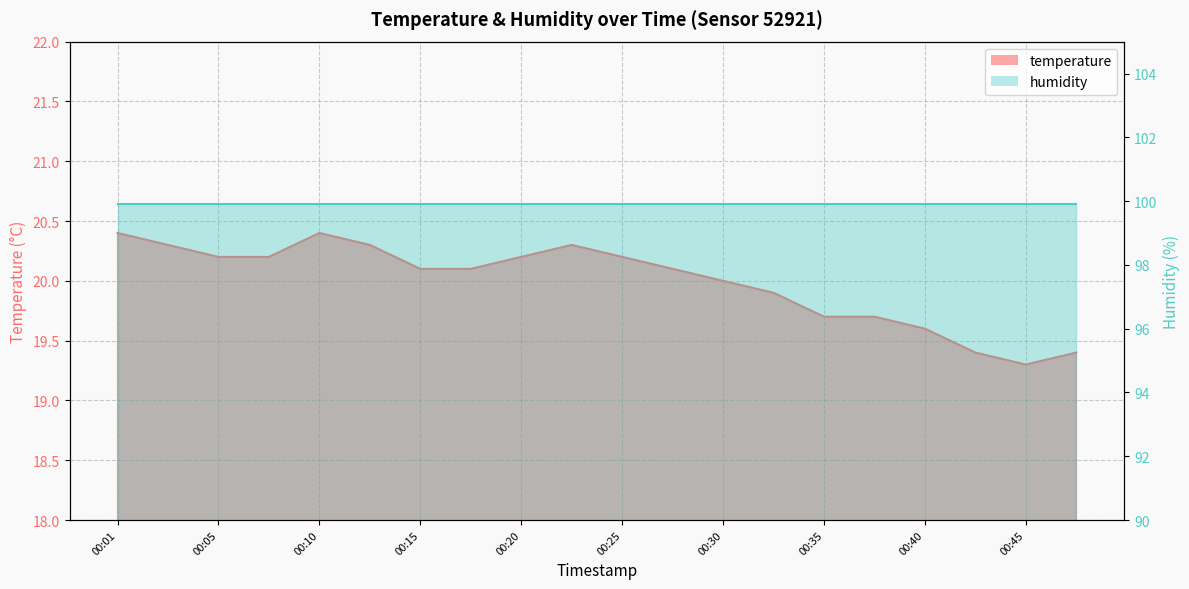

What is the ratio of the value at 00:05 to the value at 00:13?

1.0